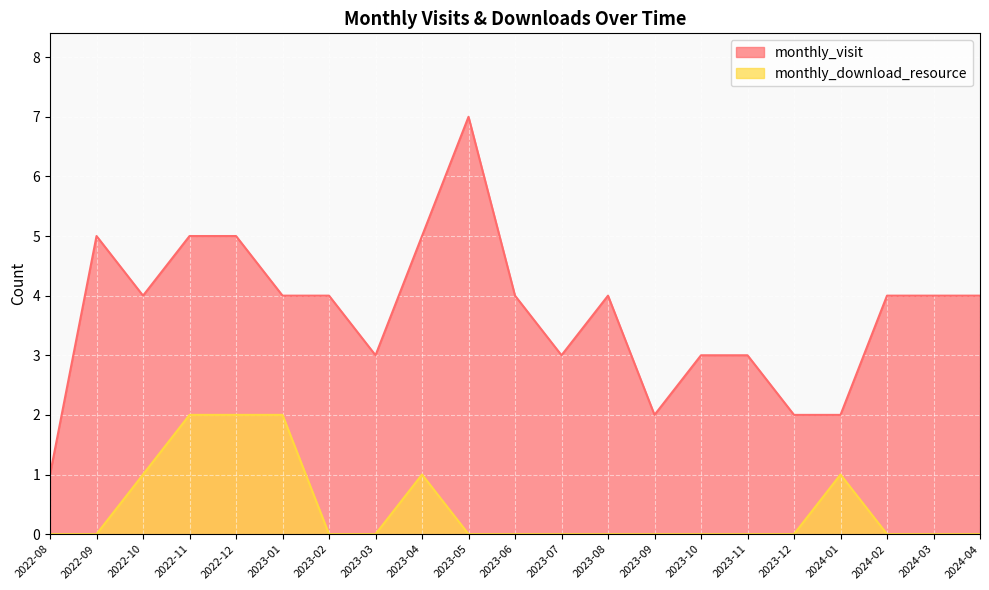

What is the total value across all series at 2023-04?

6